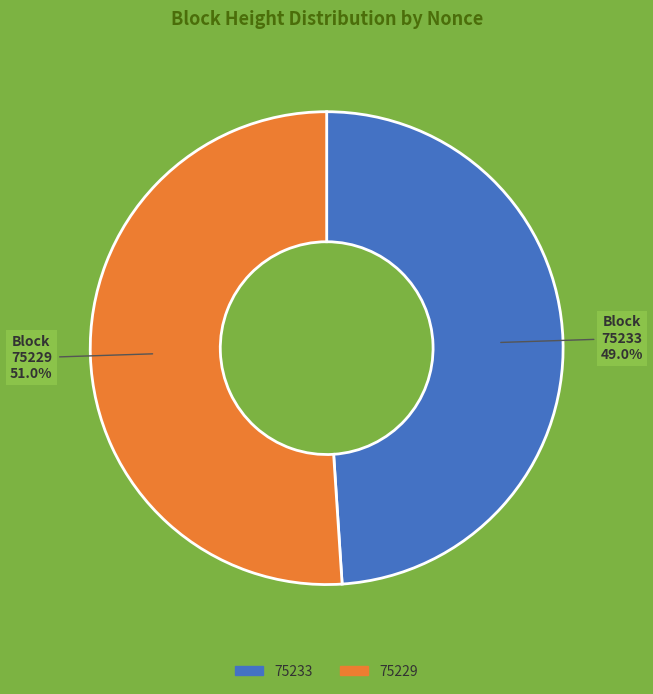

Which category has the smallest portion of the pie?

75233